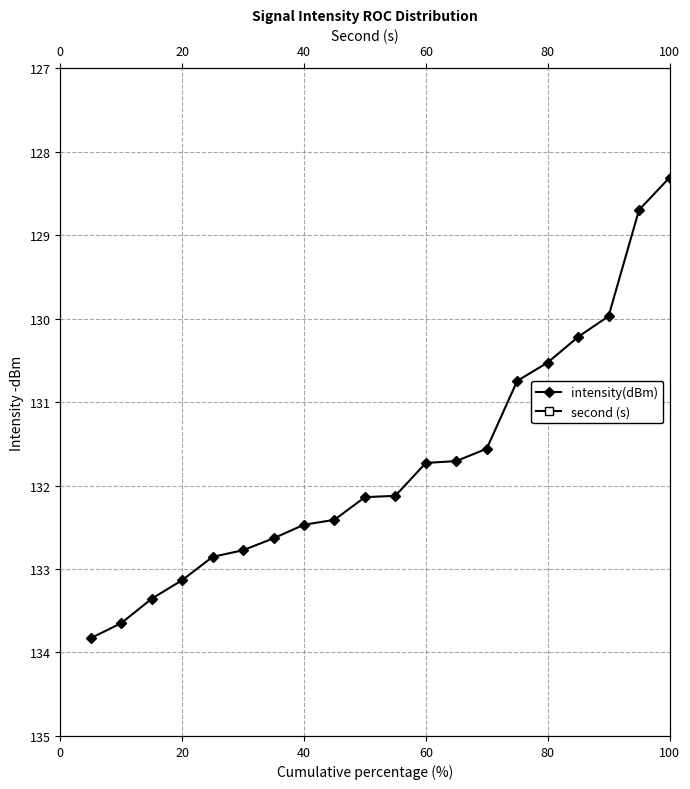

True or false: intensity(dBm) has a value of 133.1 at 20.

True